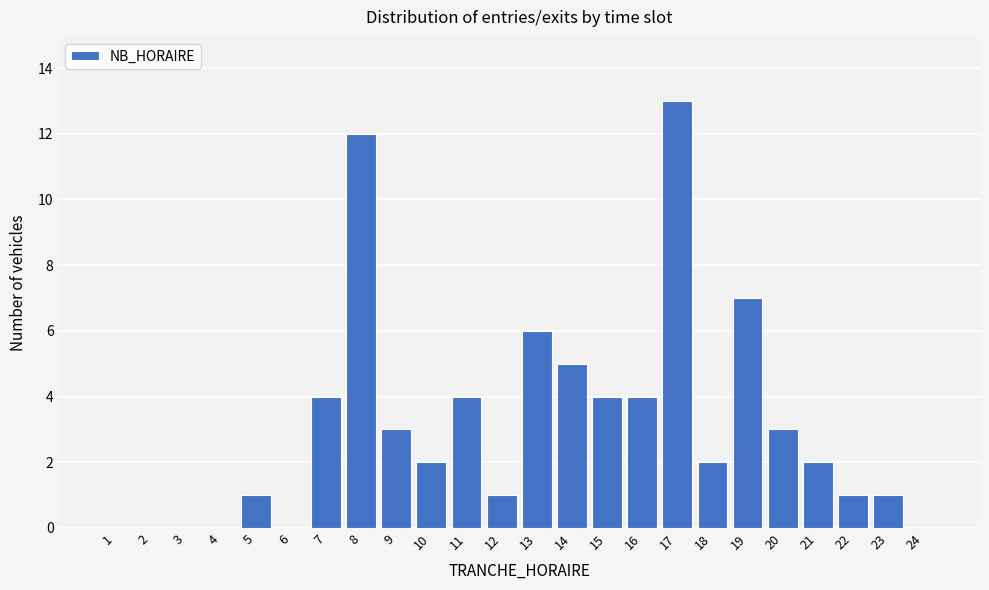

Reading right to left, what are all the values shown in this chart?

24=0	23=1	22=1	21=2	20=3	19=7	18=2	17=13	16=4	15=4	14=5	13=6	12=1	11=4	10=2	9=3	8=12	7=4	6=0	5=1	4=0	3=0	2=0	1=0